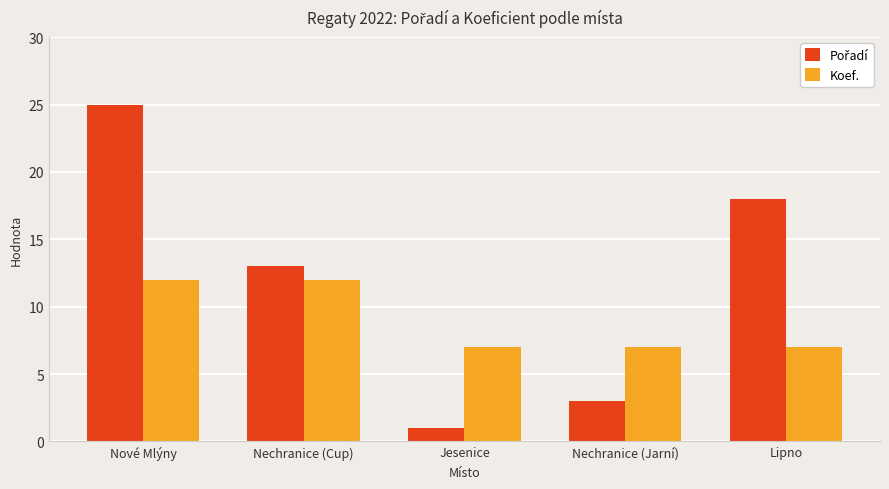

What value does the Koef. series have at Nechranice (Cup)?

12